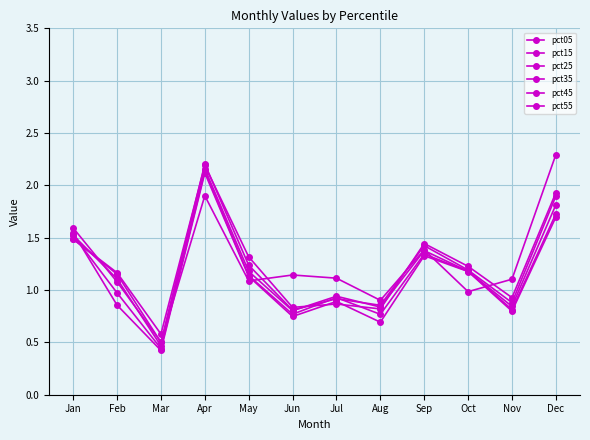

Reading left to right, list all the values displayed in this chart.

pct05: Jan=1.6	Feb=1.1	Mar=0.5	Apr=1.9	May=1.1	Jun=1.1	Jul=1.1	Aug=0.9	Sep=1.4	Oct=1.0	Nov=1.1	Dec=2.3
pct15: Jan=1.5	Feb=1.2	Mar=0.6	Apr=2.2	May=1.3	Jun=0.8	Jul=0.9	Aug=0.8	Sep=1.4	Oct=1.2	Nov=0.9	Dec=1.9
pct25: Jan=1.5	Feb=1.2	Mar=0.5	Apr=2.2	May=1.2	Jun=0.8	Jul=0.9	Aug=0.9	Sep=1.4	Oct=1.2	Nov=0.9	Dec=1.9
pct35: Jan=1.5	Feb=1.1	Mar=0.5	Apr=2.2	May=1.2	Jun=0.8	Jul=0.9	Aug=0.8	Sep=1.4	Oct=1.2	Nov=0.8	Dec=1.8
pct45: Jan=1.5	Feb=1.0	Mar=0.4	Apr=2.1	May=1.1	Jun=0.8	Jul=0.9	Aug=0.8	Sep=1.3	Oct=1.2	Nov=0.8	Dec=1.7
pct55: Jan=1.5	Feb=0.9	Mar=0.4	Apr=2.1	May=1.1	Jun=0.7	Jul=0.9	Aug=0.7	Sep=1.3	Oct=1.2	Nov=0.8	Dec=1.7